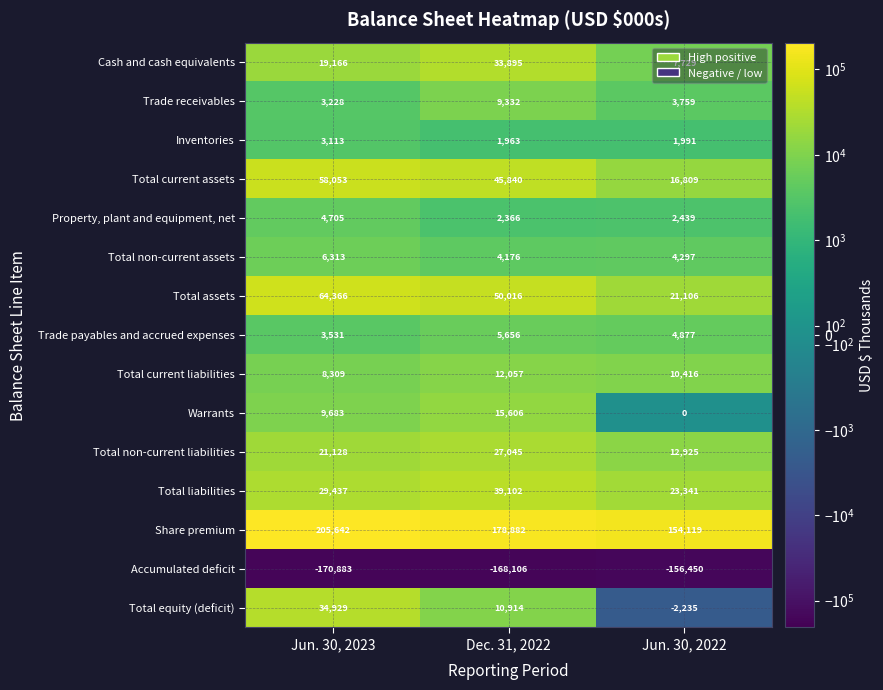

What is the difference between the highest and lowest values at Jun. 30, 2022?

310569